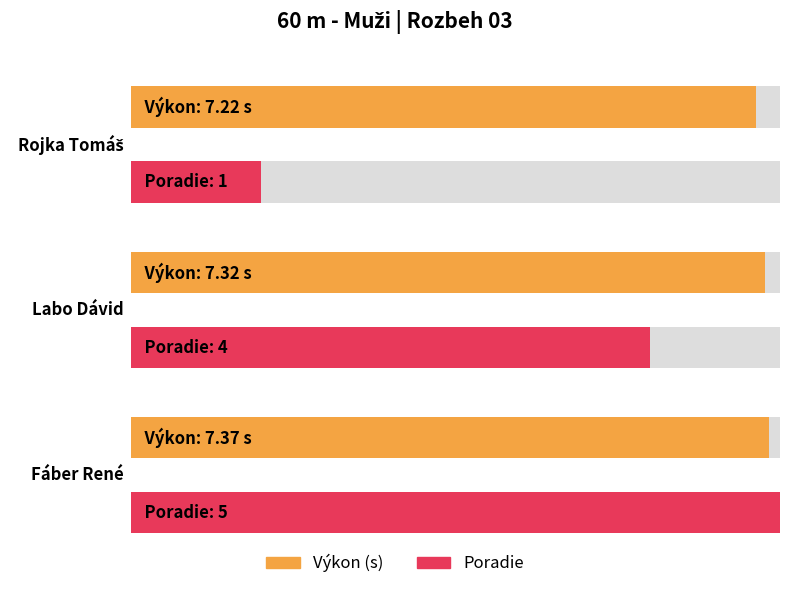

Between Labo Dávid and Rojka Tomáš, which is larger?

Labo Dávid